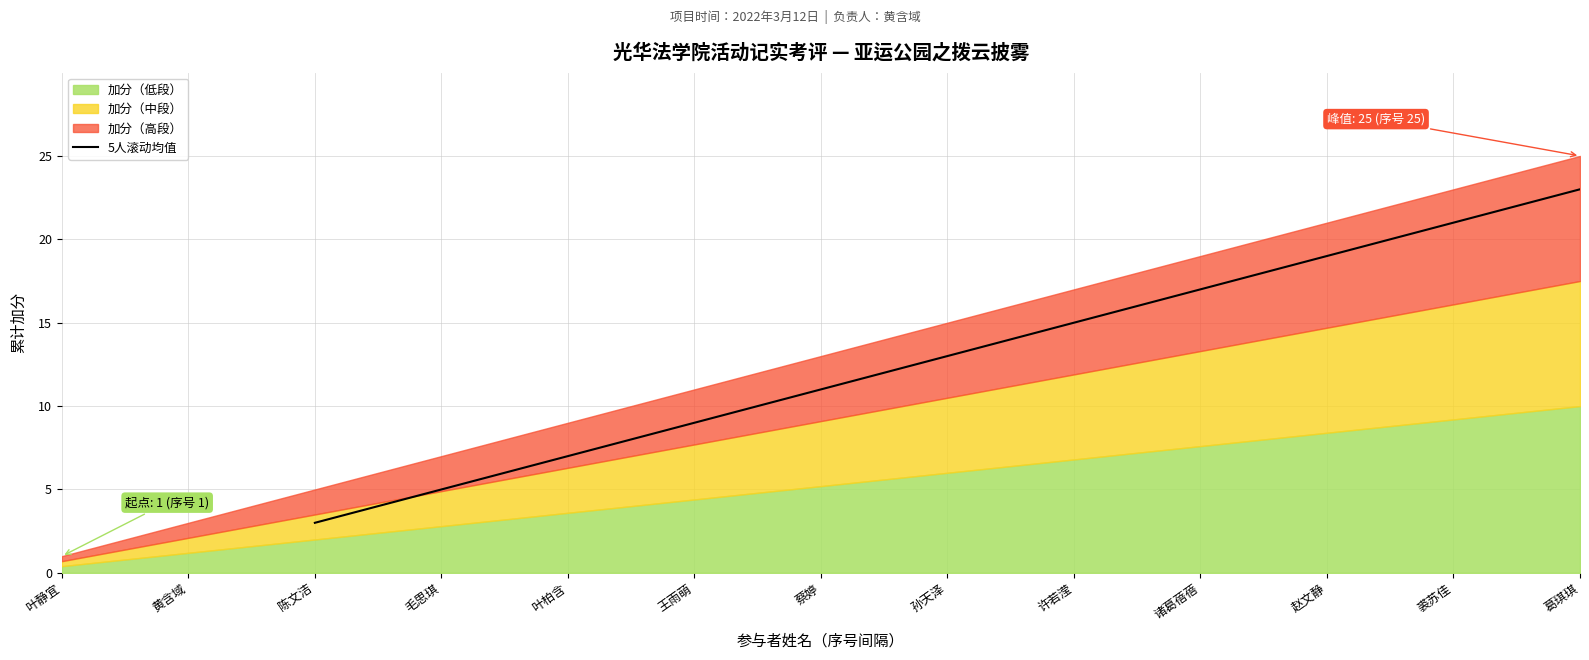

True or false: 5人滚动均值 has a value of 3.0 at 王雨萌.

False